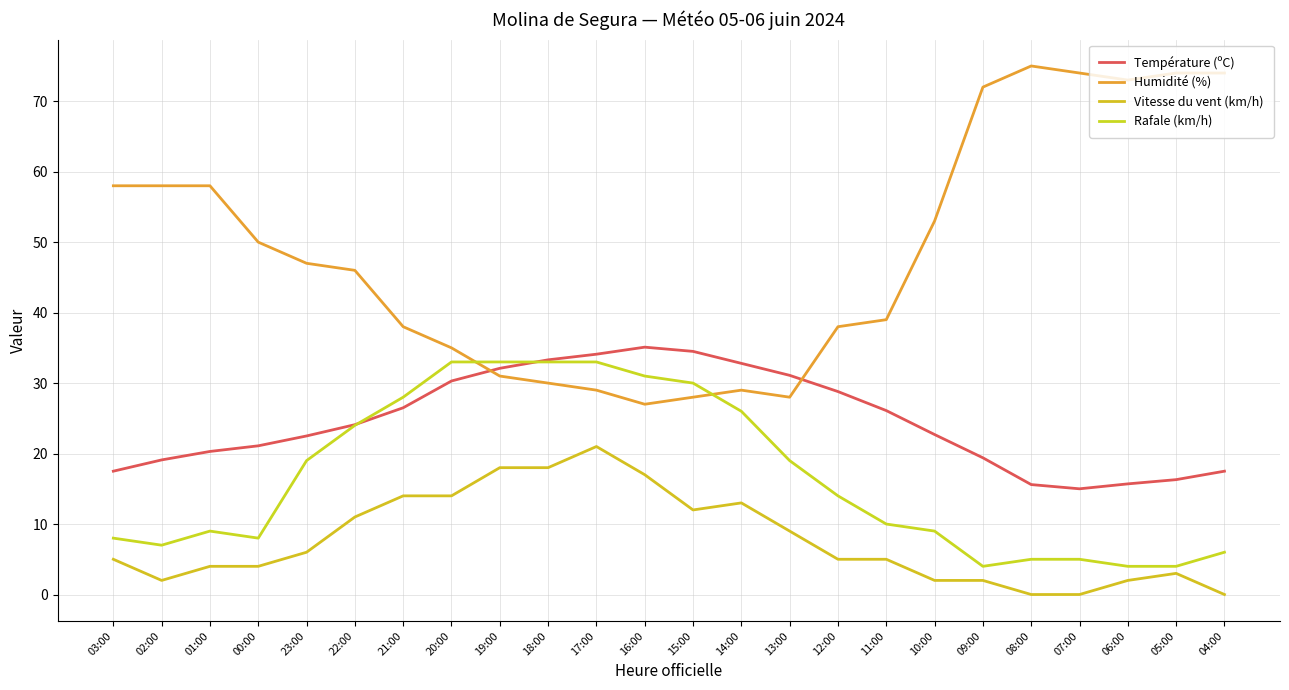

Reading left to right, what are all the values shown in this chart?

Température (ºC): 17.5	19.1	20.3	21.1	22.5	24.1	26.5	30.3	32.1	33.3	34.1	35.1	34.5	32.8	31.1	28.8	26.1	22.7	19.4	15.6	15.0	15.7	16.3	17.5
Humidité (%): 58.0	58.0	58.0	50.0	47.0	46.0	38.0	35.0	31.0	30.0	29.0	27.0	28.0	29.0	28.0	38.0	39.0	53.0	72.0	75.0	74.0	73.0	74.0	74.0
Vitesse du vent (km/h): 5.0	2.0	4.0	4.0	6.0	11.0	14.0	14.0	18.0	18.0	21.0	17.0	12.0	13.0	9.0	5.0	5.0	2.0	2.0	0.0	0.0	2.0	3.0	0.0
Rafale (km/h): 8.0	7.0	9.0	8.0	19.0	24.0	28.0	33.0	33.0	33.0	33.0	31.0	30.0	26.0	19.0	14.0	10.0	9.0	4.0	5.0	5.0	4.0	4.0	6.0